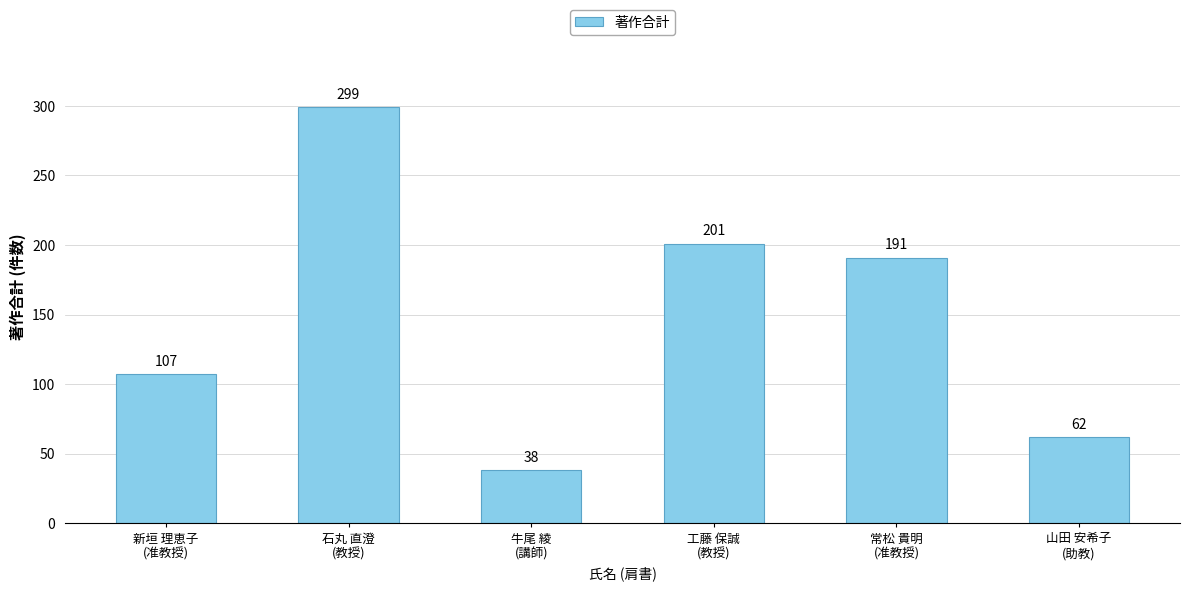

Approximately how many times larger is the value at 工藤 保誠
(教授) compared to 石丸 直澄
(教授)?

0.7